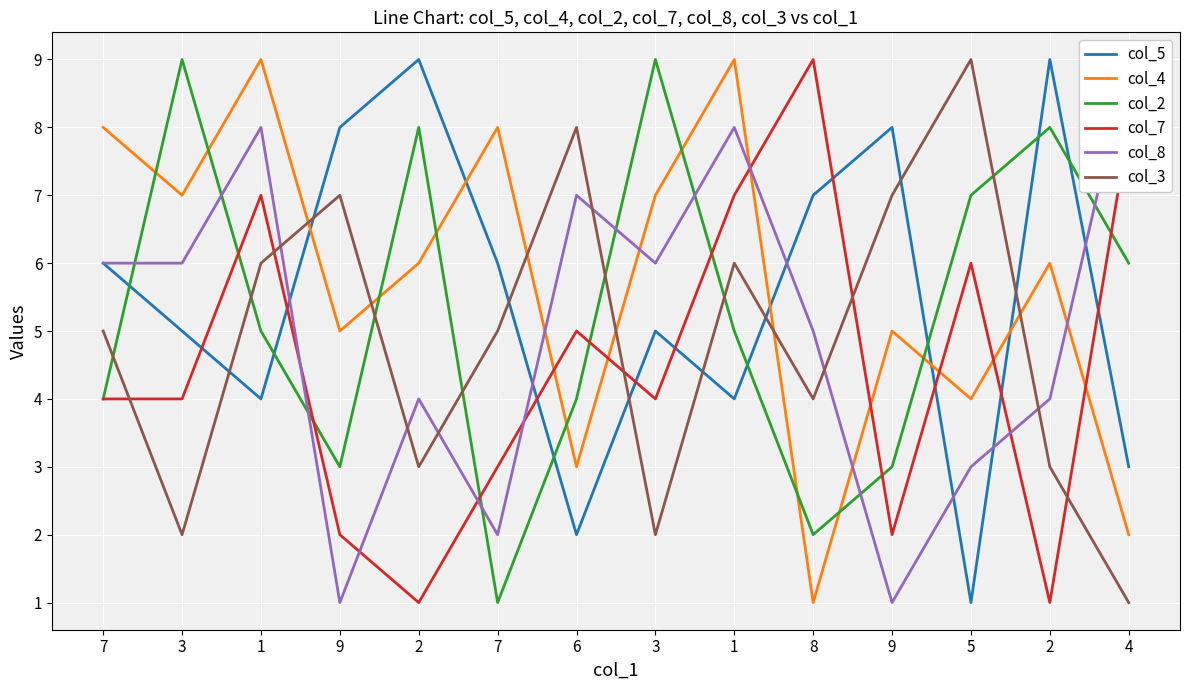

At which category does col_3 reach its first local peak?

9